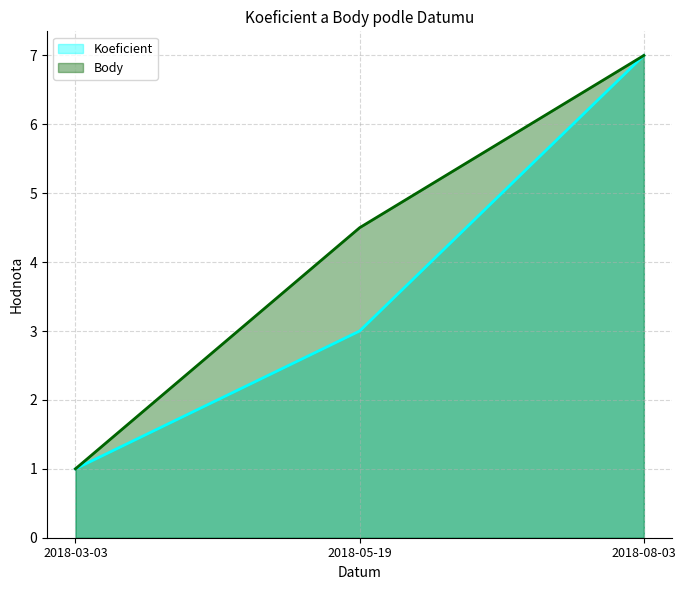

Read the Body value at 2018-03-03.

1.0